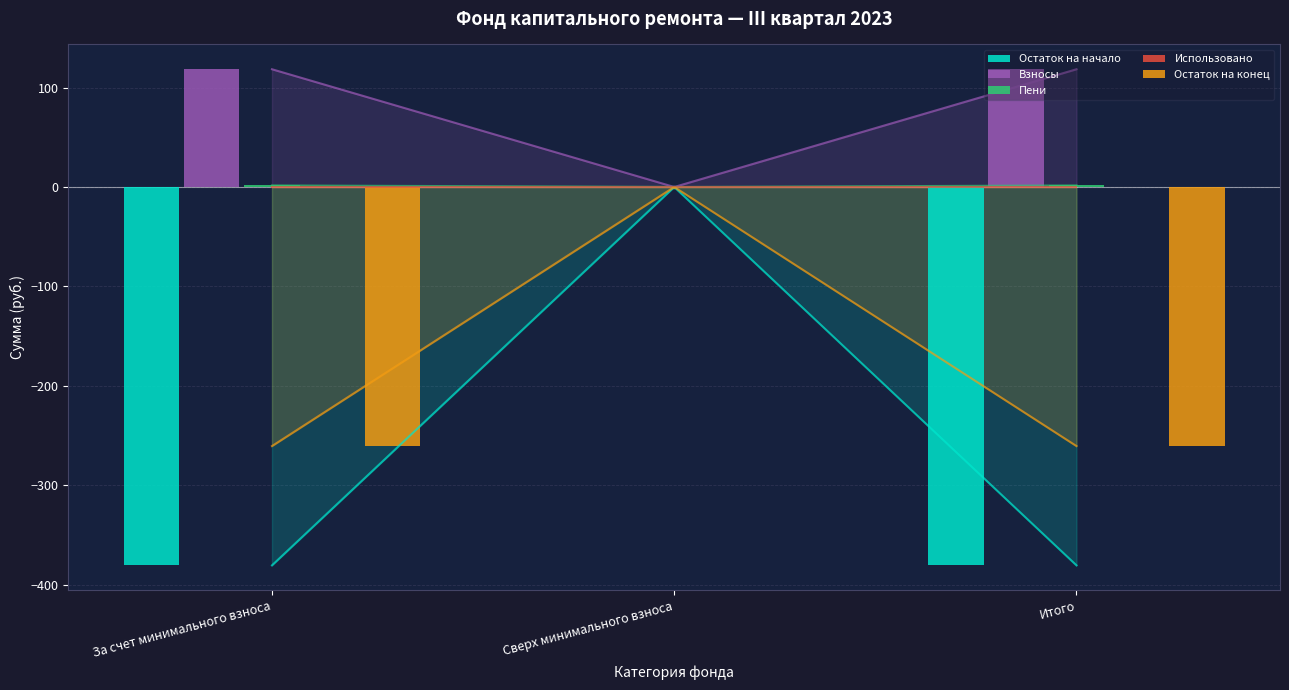

Reading left to right, transcribe all the data shown in this chart.

Остаток на начало: -380.5	0.0	-380.5
Взносы: 118.4	0.0	118.4
Пени: 1.6	0.0	1.6
Использовано: 0.0	0.0	0.0
Остаток на конец: -260.5	0.0	-260.5